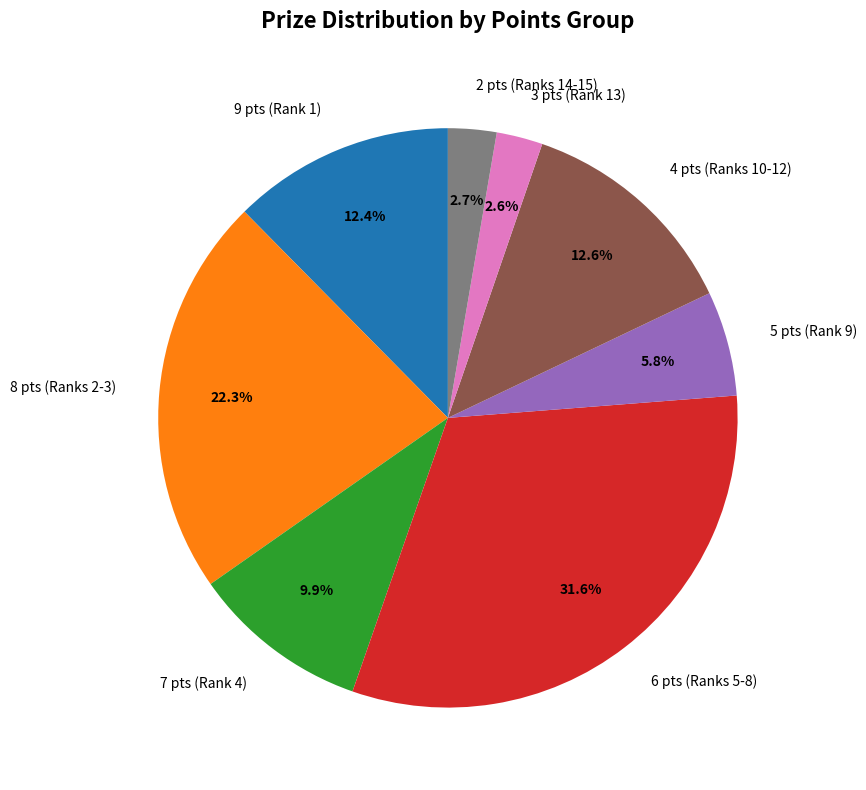

What is the largest slice in the pie chart?

6 pts (Ranks 5-8)